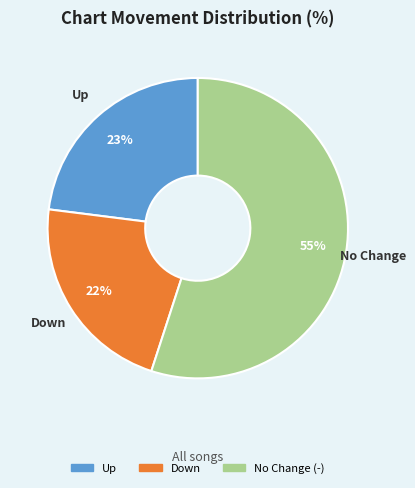

Is there any slice that represents more than half of the pie?

Yes